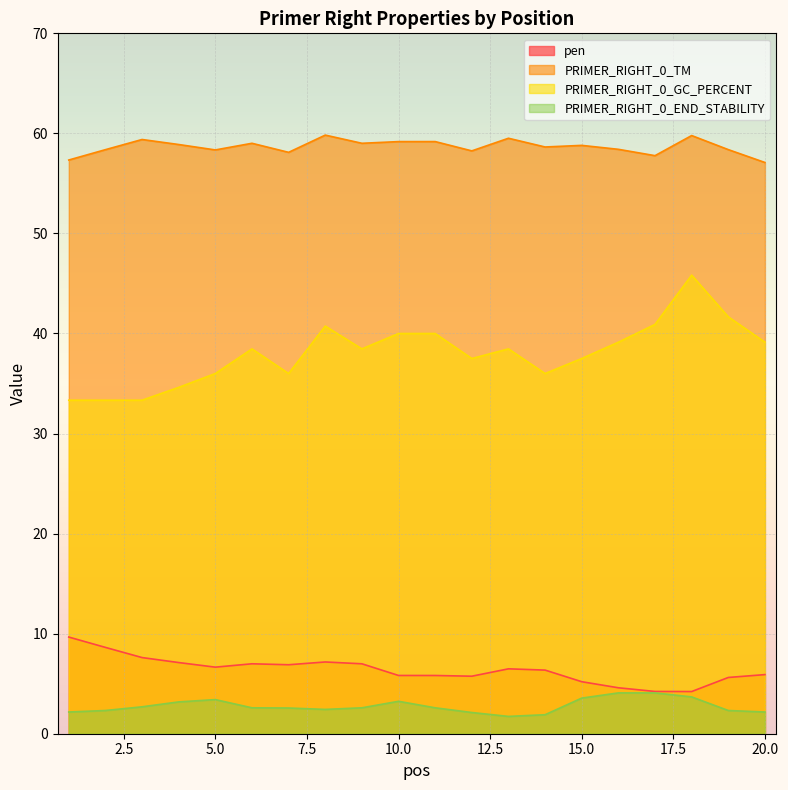

Does the chart display data point markers on the line(s)?

No